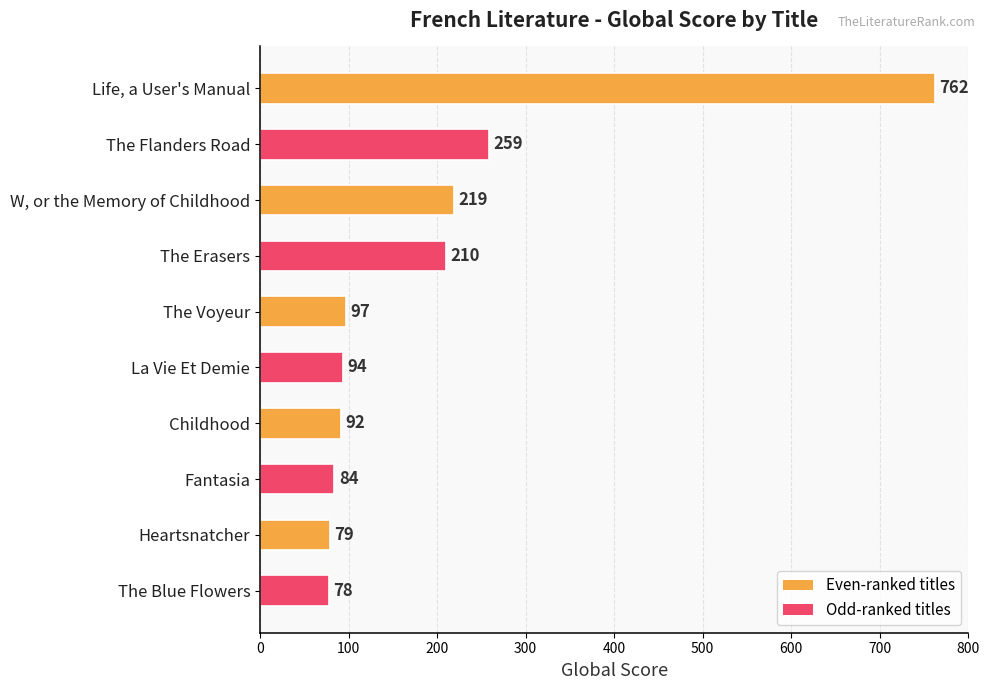

Does the chart contain any negative values?

No